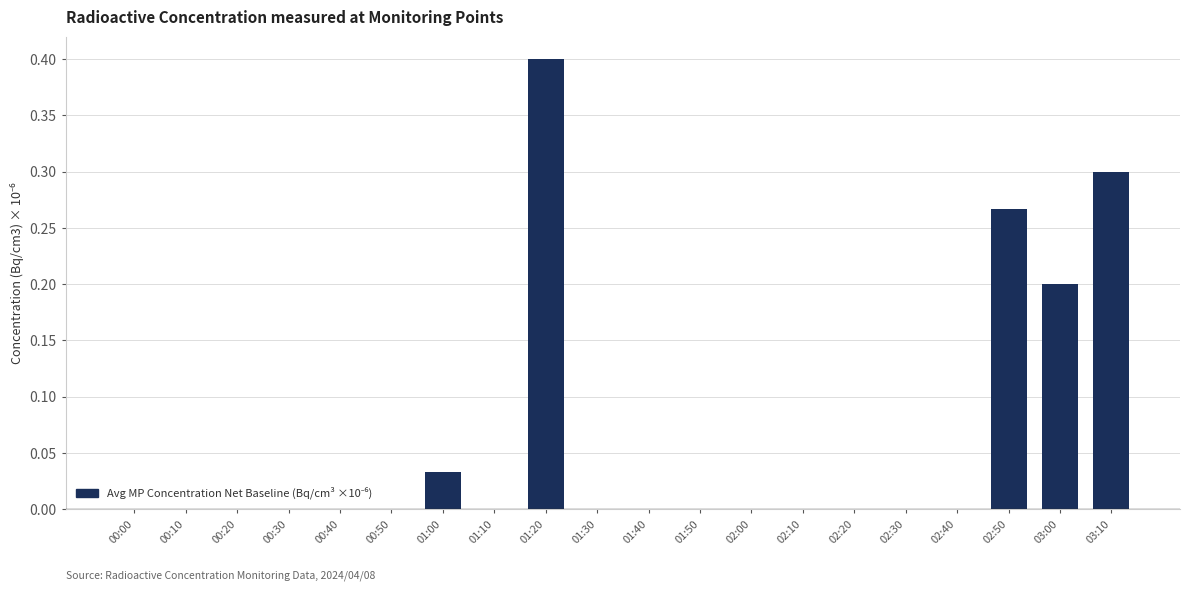

True or false: the data shows 0.0 at 01:40.

True